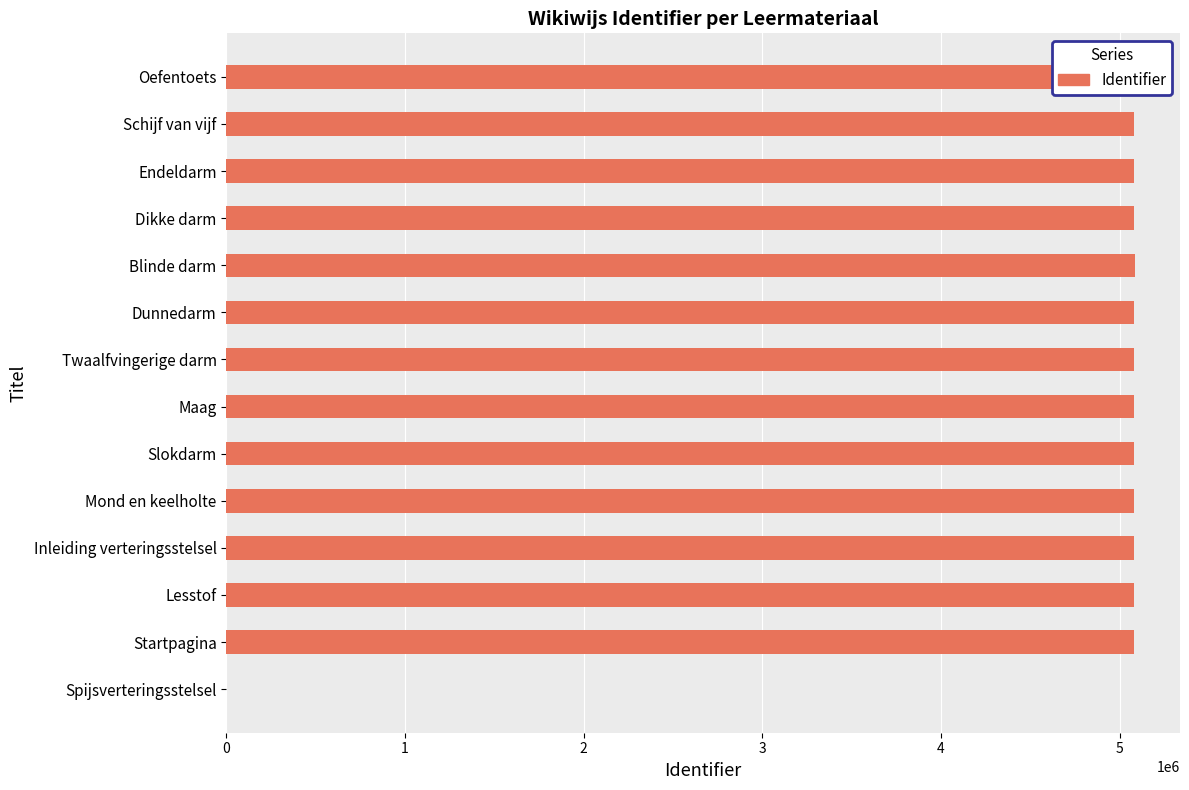

What is the ratio of the value at Dikke darm to the value at Startpagina?

1.0